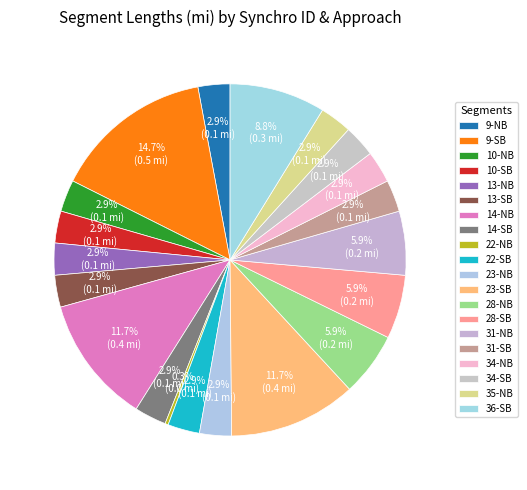

The 31-NB slice represents 14% of the pie. True or false?

False